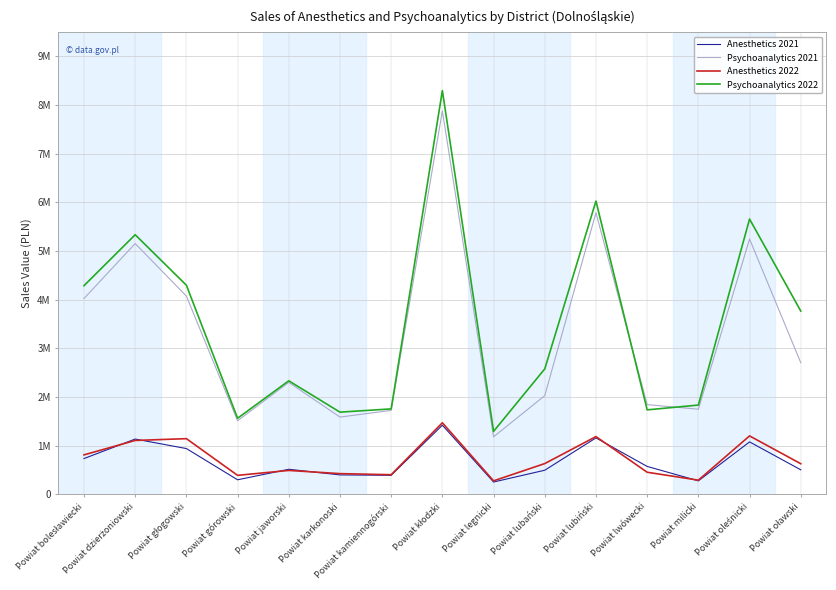

What are all the series names shown in the legend?

Anesthetics 2021, Psychoanalytics 2021, Anesthetics 2022, Psychoanalytics 2022